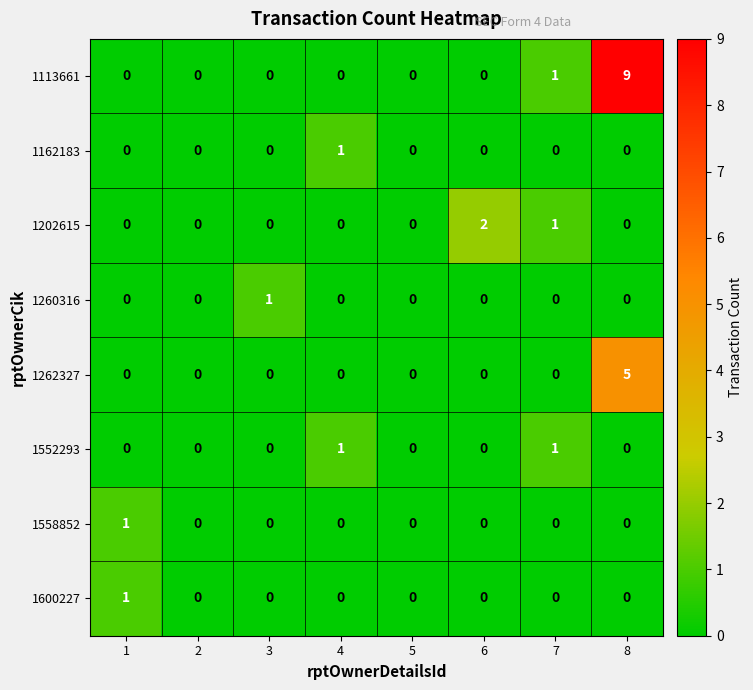

Which series has the largest range (max minus min)?

1113661